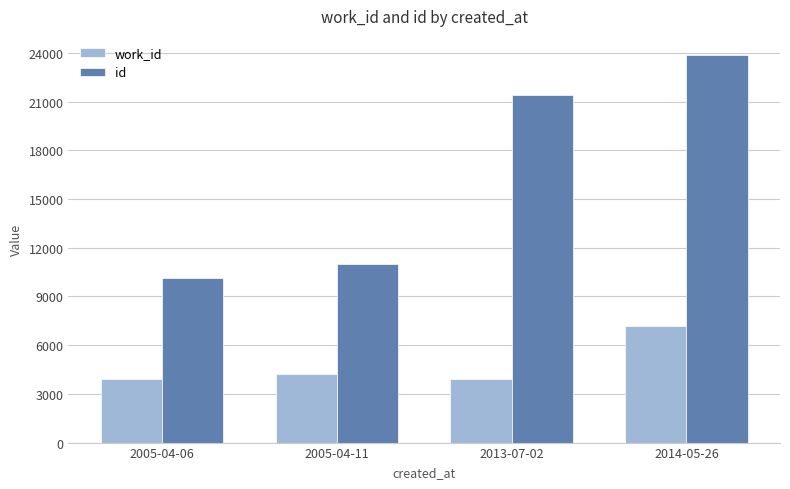

What is the sum of the id values at 2005-04-06 and 2014-05-26?

34021